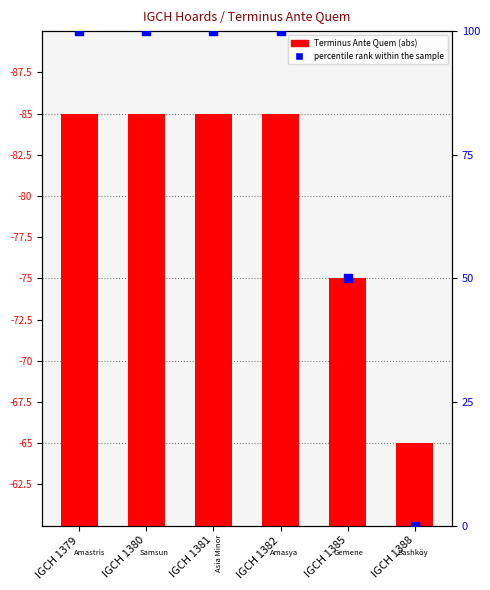

Which series contains the highest Y value?

percentile rank within the sample